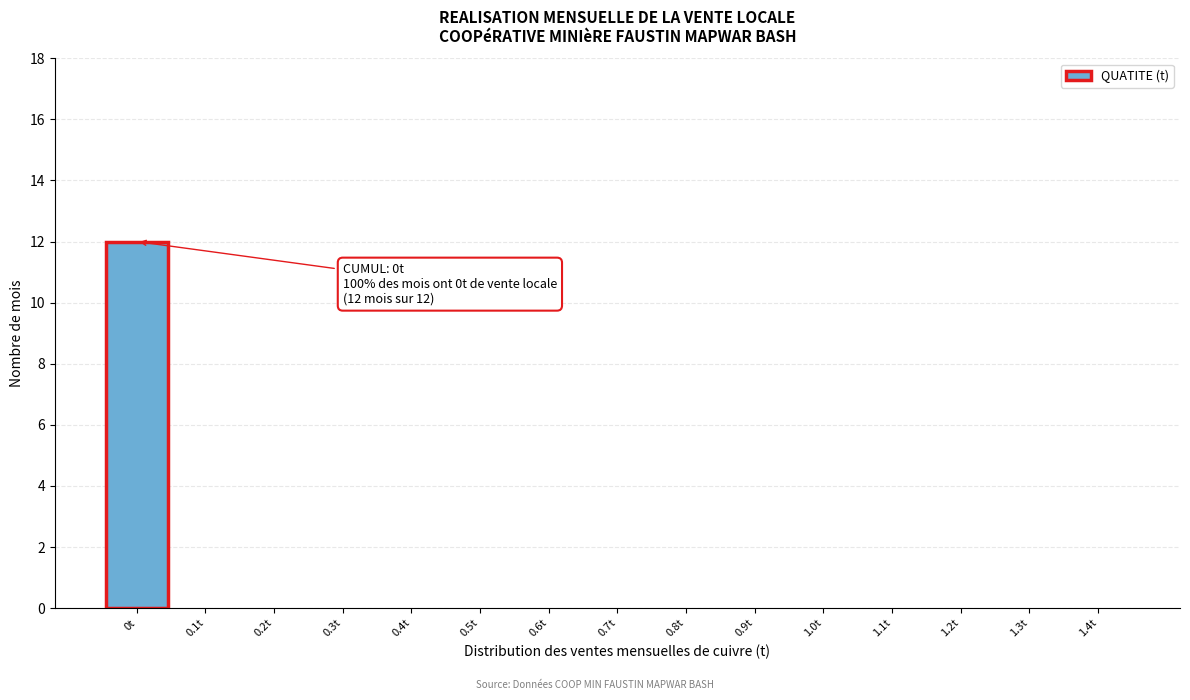

Reading left to right, transcribe all the data shown in this chart.

0t=12	0.1t=0	0.2t=0	0.3t=0	0.4t=0	0.5t=0	0.6t=0	0.7t=0	0.8t=0	0.9t=0	1.0t=0	1.1t=0	1.2t=0	1.3t=0	1.4t=0